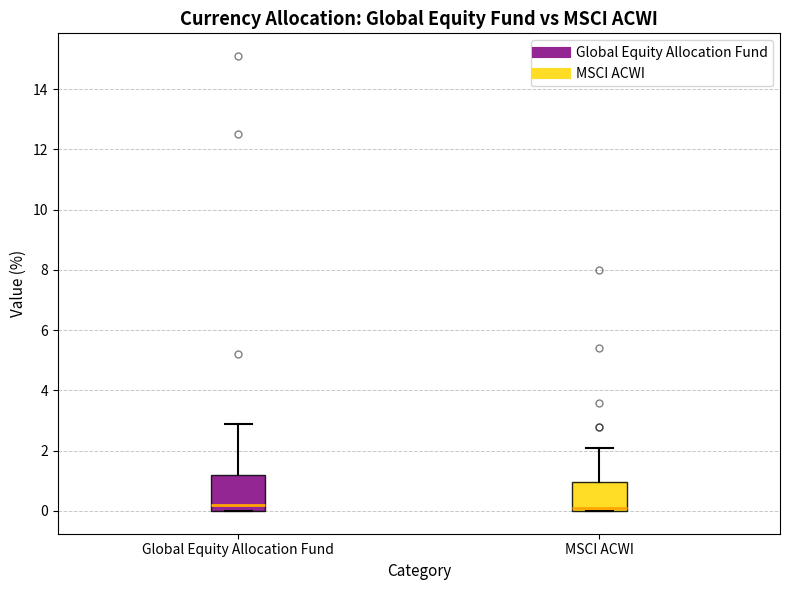

Reading left to right, transcribe this box plot: for each box, give where its median line is, the range the box spans, and where its two whiskers end, as read against the y-axis. The values are not printed on the chart, so give them approximately, as read against the axis.

Global Equity Allocation Fund: median 0.2, box 0.0 to 1.2, whiskers 0.0 to 3.0
MSCI ACWI: median 0.2, box 0.0 to 1.0, whiskers 0.0 to 2.2